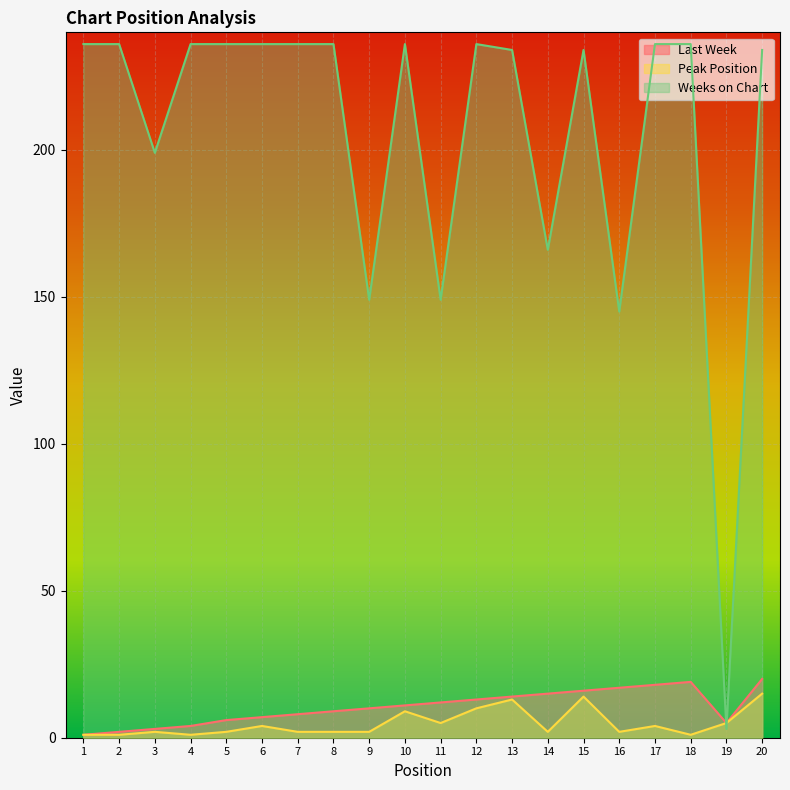

At how many categories does at least one series exceed 34?

19